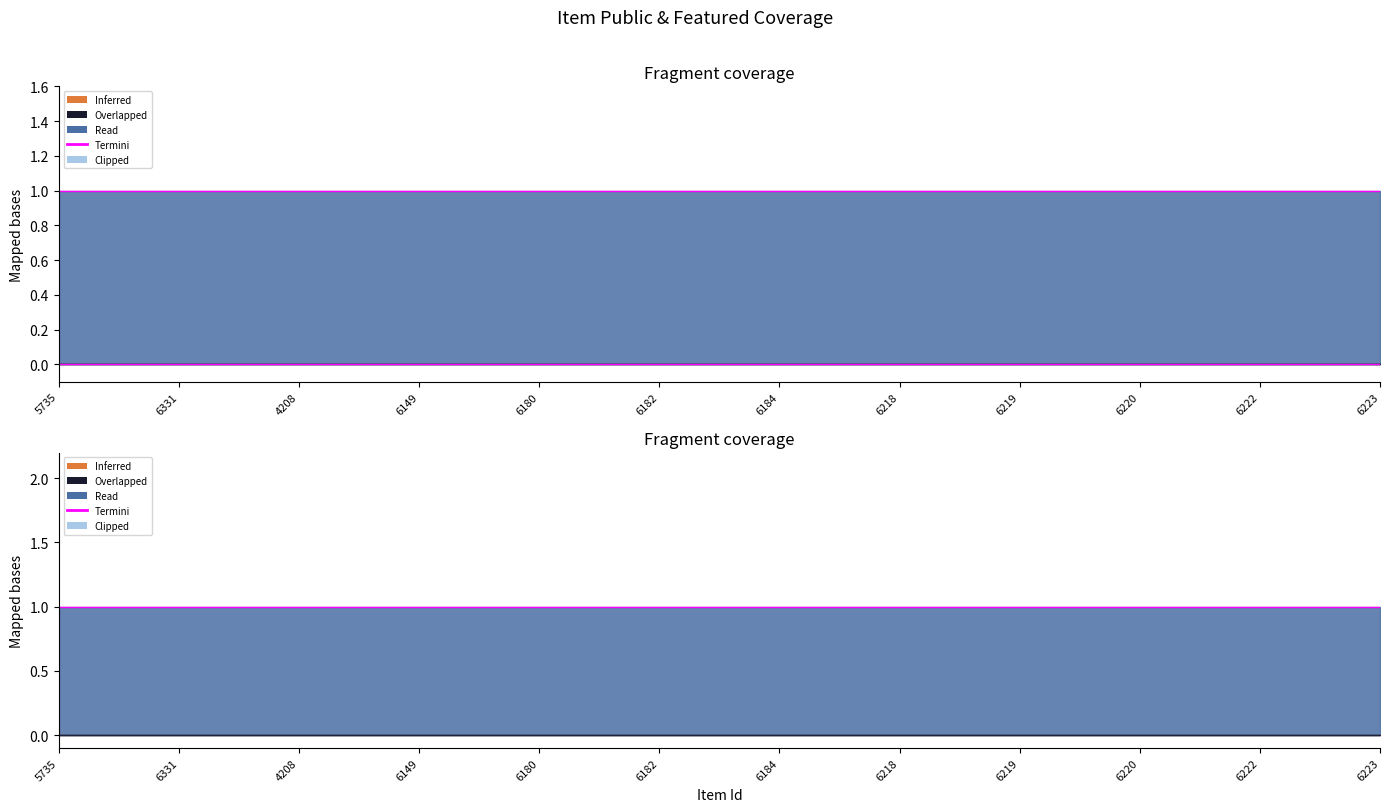

Is it true that public equals 1 at 6222?

True